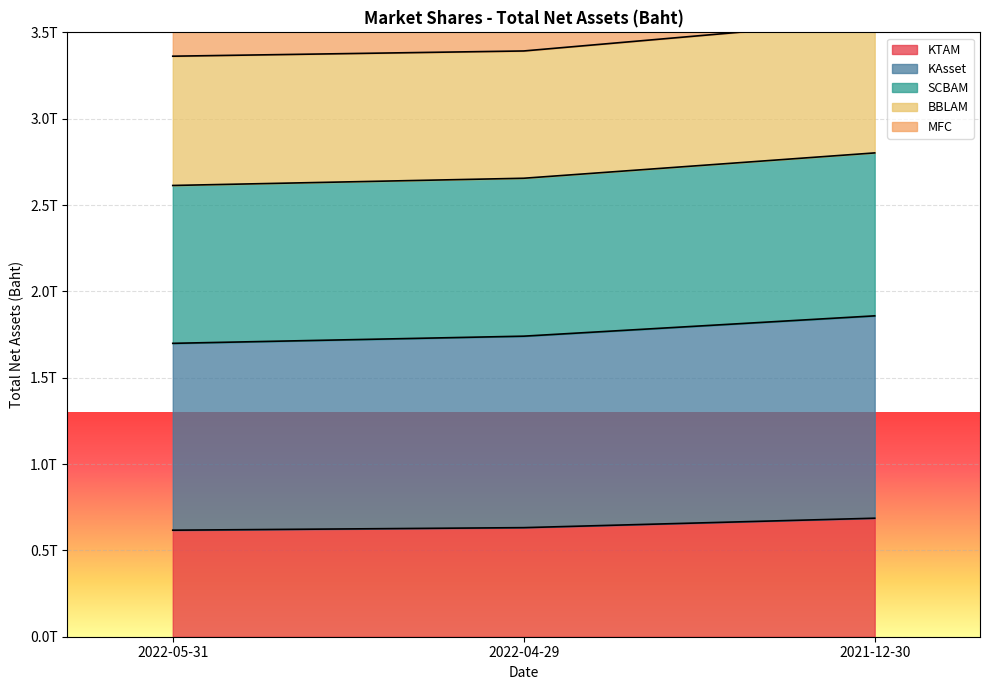

What is the sum of the KTAM values at 2022-04-29 and 2022-05-31?

1248627659408.3